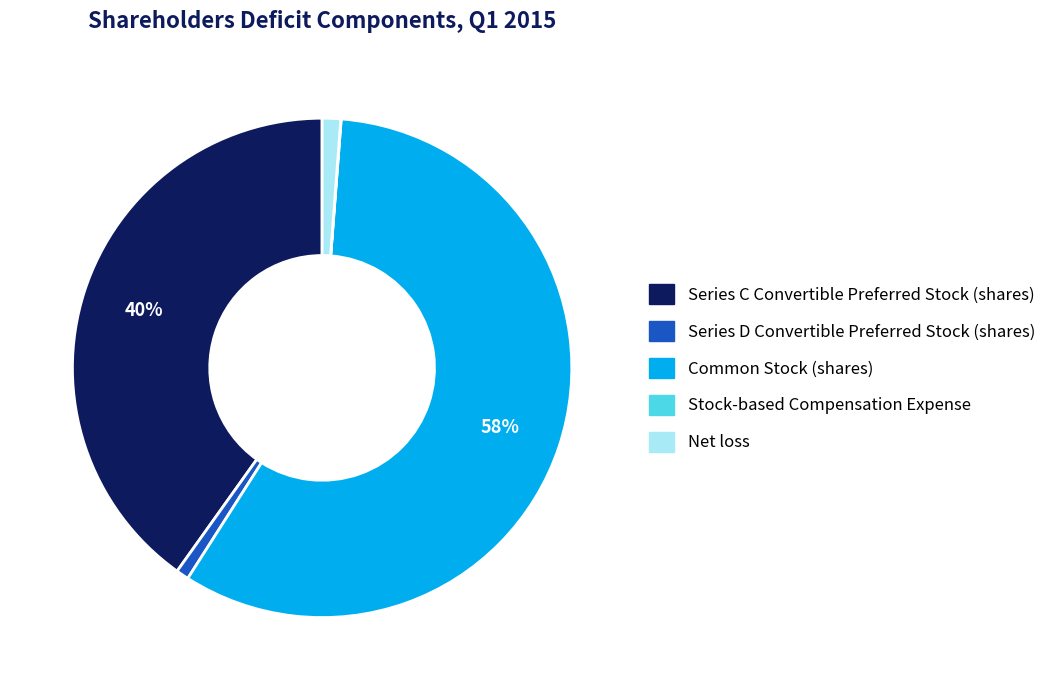

Is the sum of Series C Convertible Preferred Stock (shares) and Series D Convertible Preferred Stock (shares) greater than half?

No